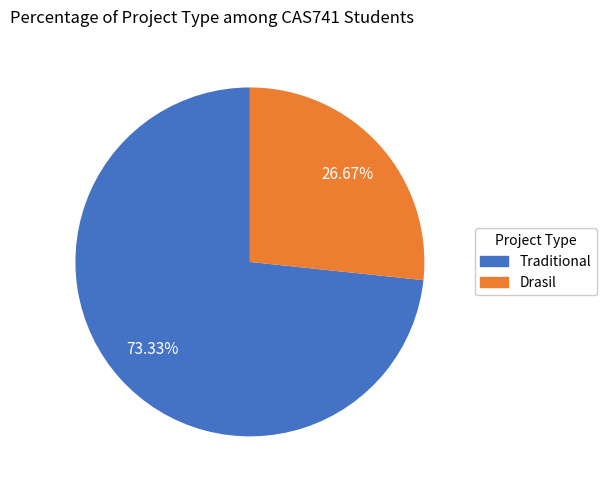

Which slice is the smallest?

Drasil